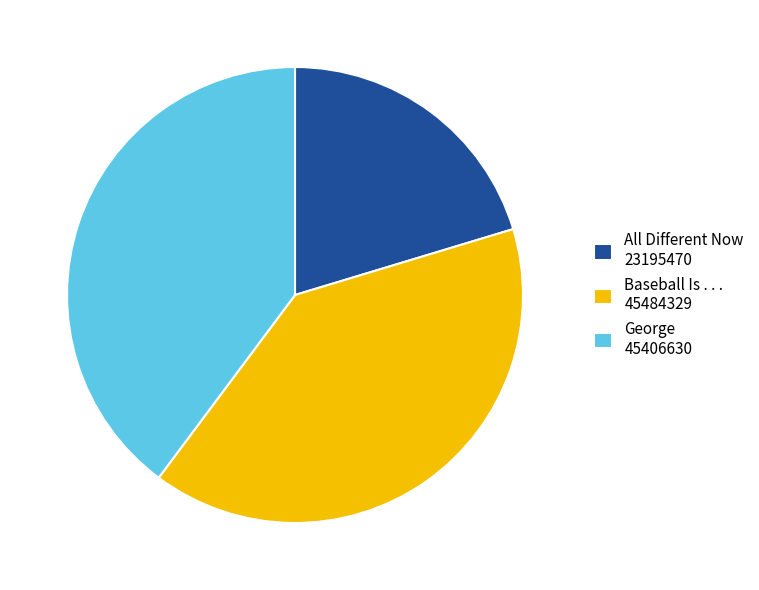

Approximately how many times larger is the value at George 45406630 compared to All Different Now 23195470?

2.0